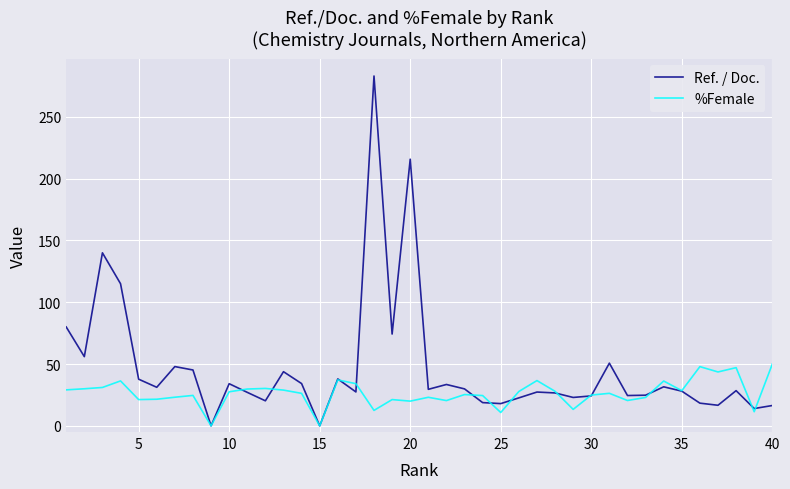

What are all the series names shown in the legend?

Ref. / Doc., %Female